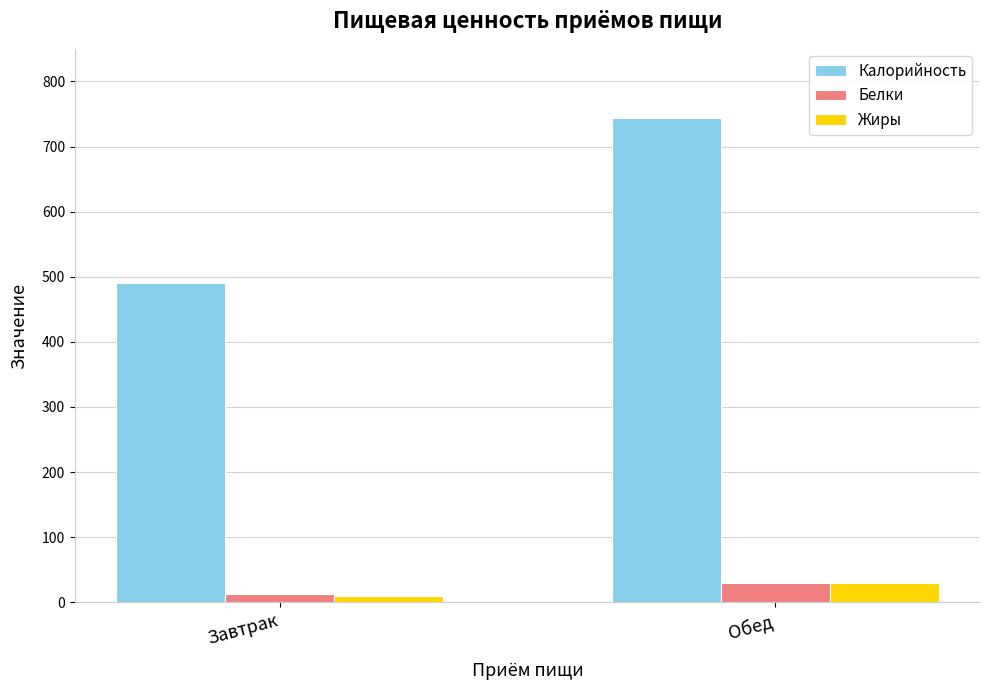

What is the difference between the maximum and minimum values in the Белки series?

17.2